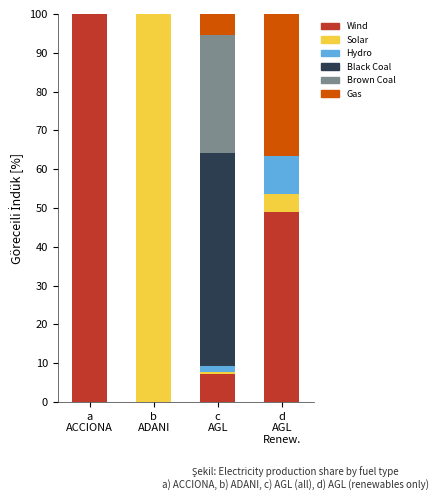

How many categories are shown in the chart?

4